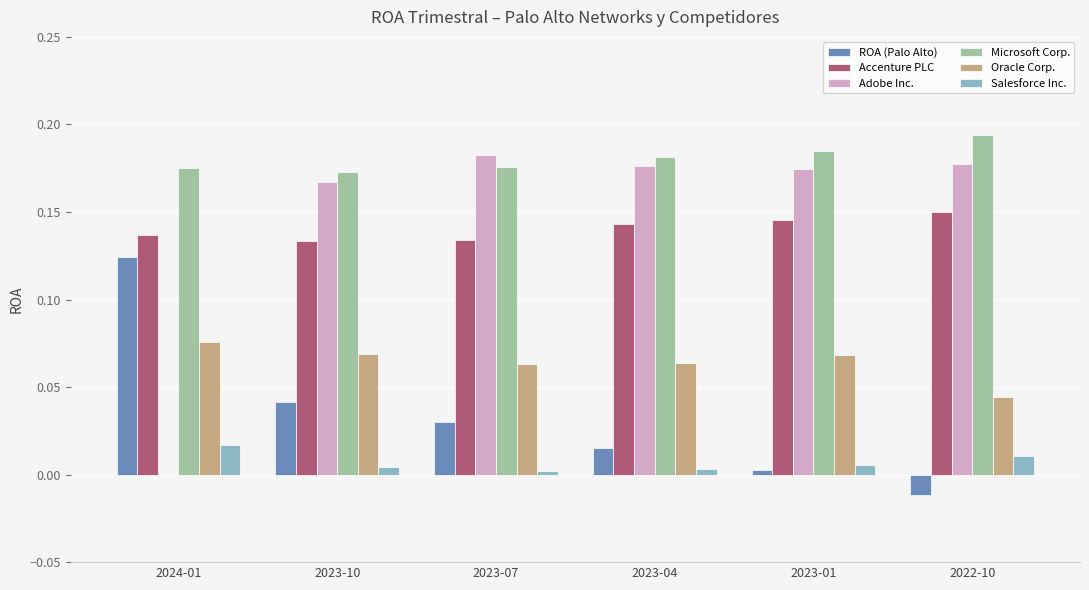

Which series has the largest total across all categories?

Microsoft Corp.